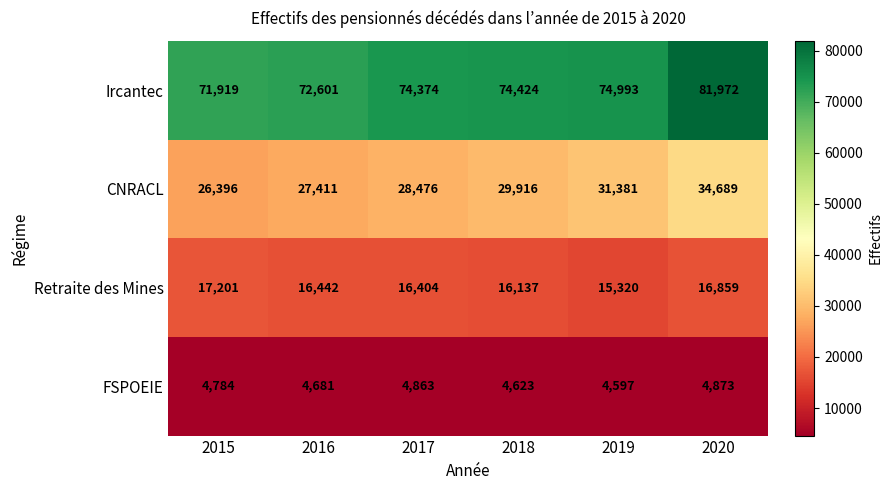

Reading left to right, extract all data points from this chart.

Ircantec: 2015=71919	2016=72601	2017=74374	2018=74424	2019=74993	2020=81972
CNRACL: 2015=26396	2016=27411	2017=28476	2018=29916	2019=31381	2020=34689
Retraite des Mines: 2015=17201	2016=16442	2017=16404	2018=16137	2019=15320	2020=16859
FSPOEIE: 2015=4784	2016=4681	2017=4863	2018=4623	2019=4597	2020=4873